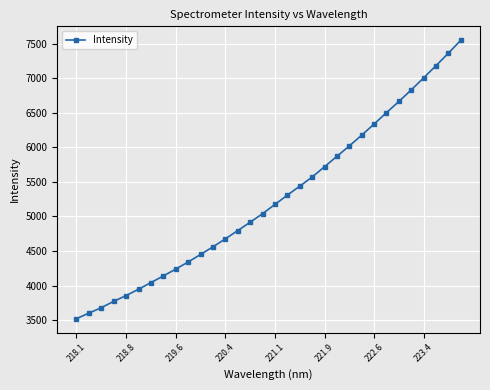

What is the minimum value shown in the chart?

3521.0